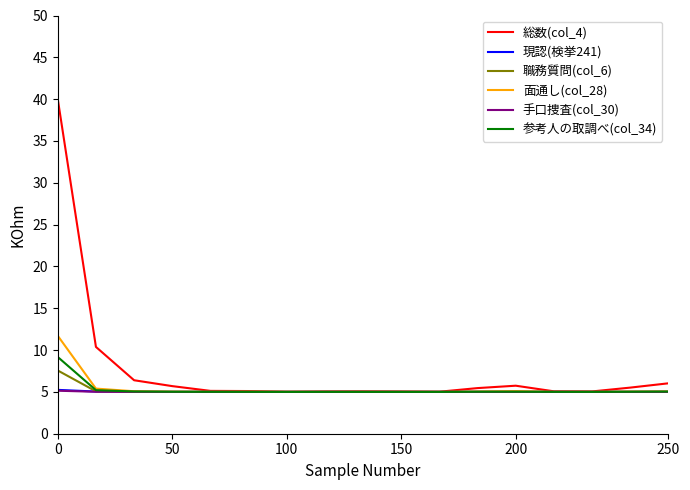

Which series has the largest total across all categories?

総数(col_4)